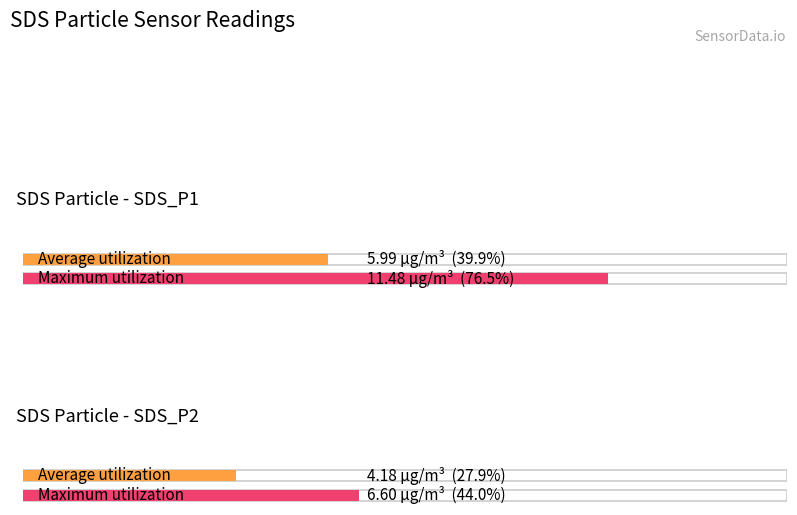

Which series has the widest spread of values?

Maximum utilization